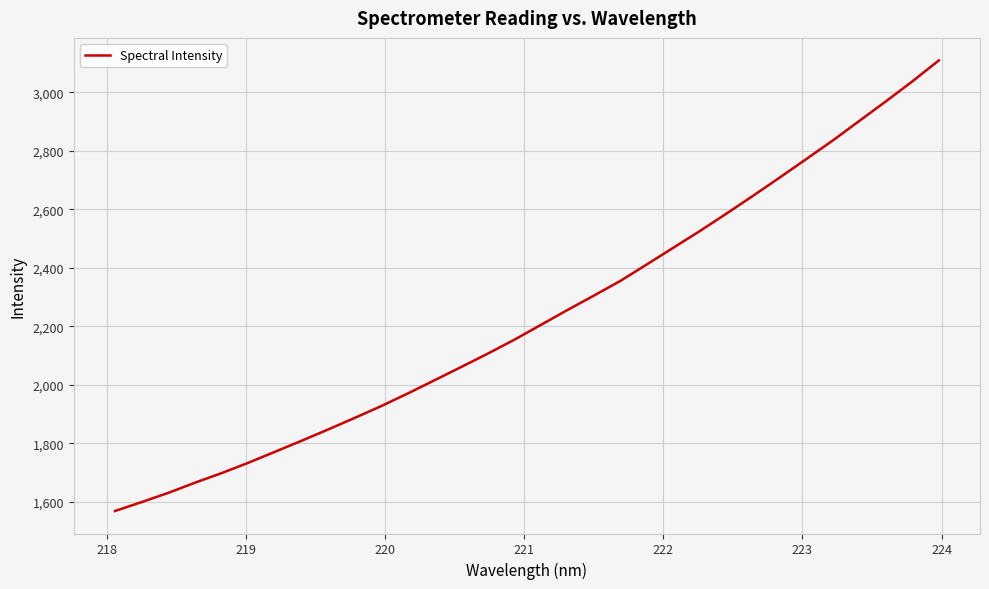

What is the greatest value displayed?

3109.6